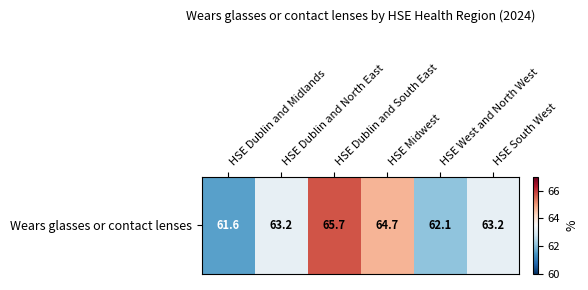

How many data points are less than 63?

2